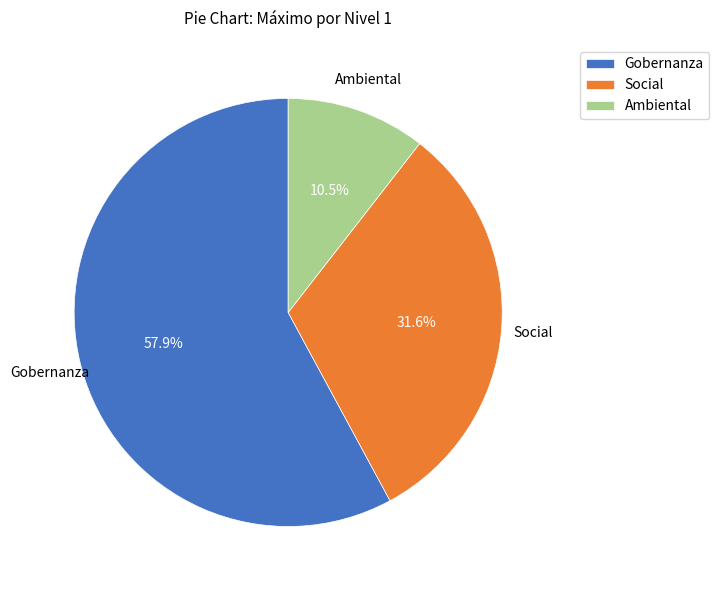

The Ambiental slice represents 23% of the pie. True or false?

False